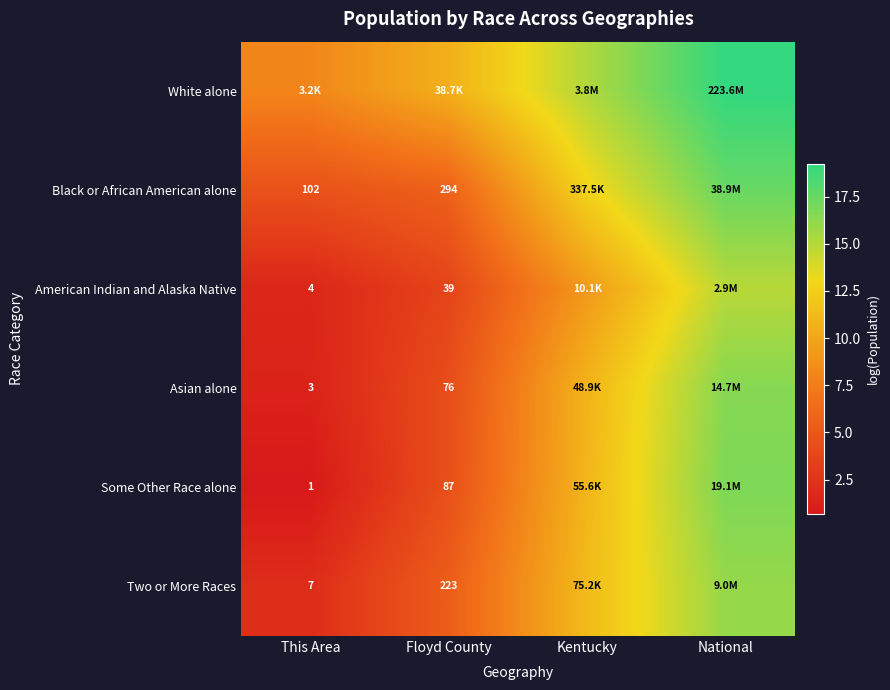

The Asian alone series shows 10.8 at Kentucky. True or false?

True